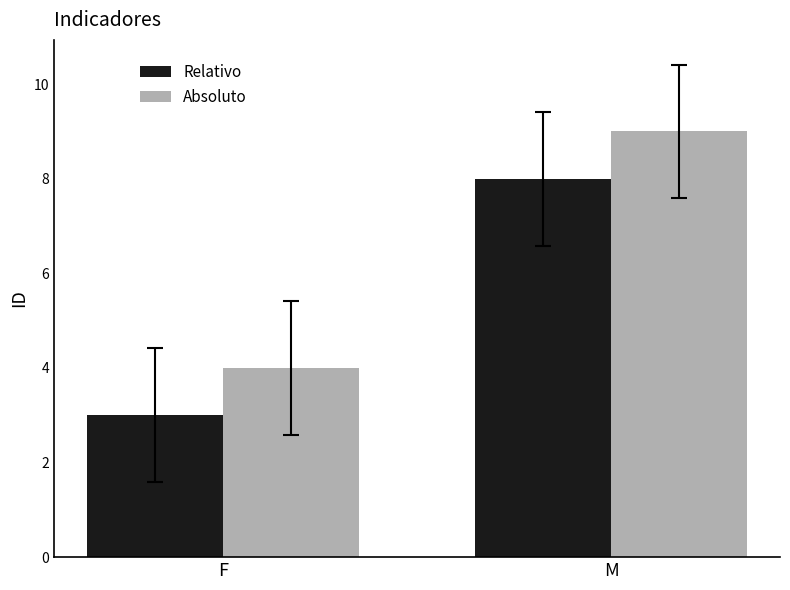

The Relativo series shows 6 at M. True or false?

False